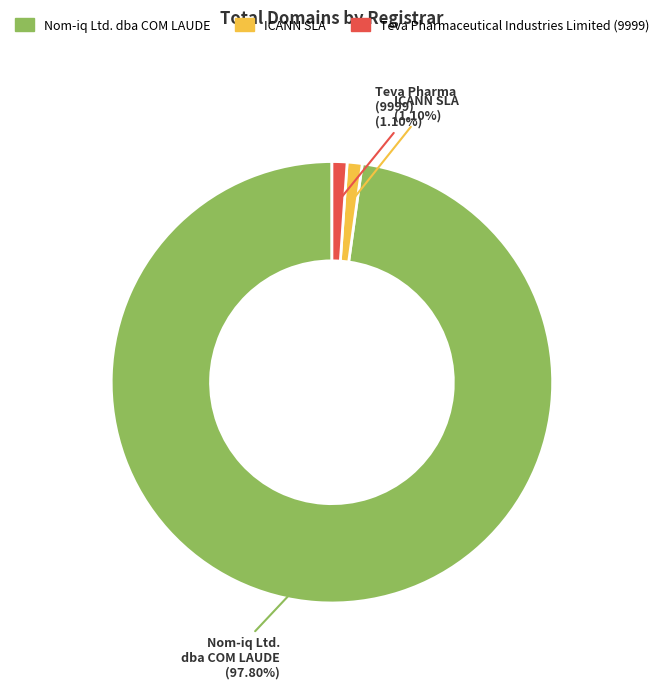

Does any single category account for the majority?

Yes